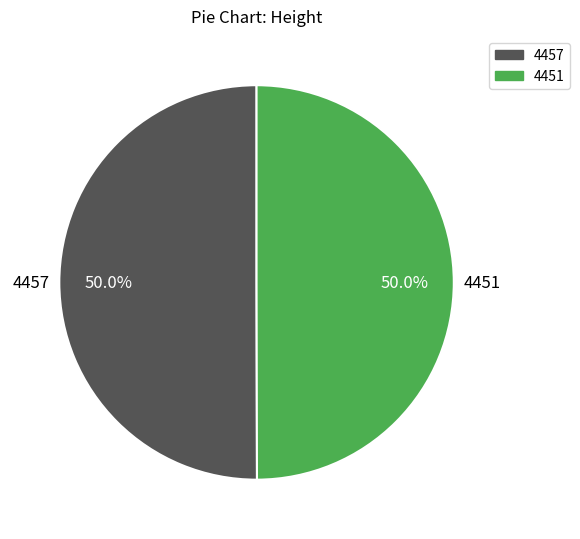

Approximately how many times larger is the value at 4457 compared to 4451?

1.0